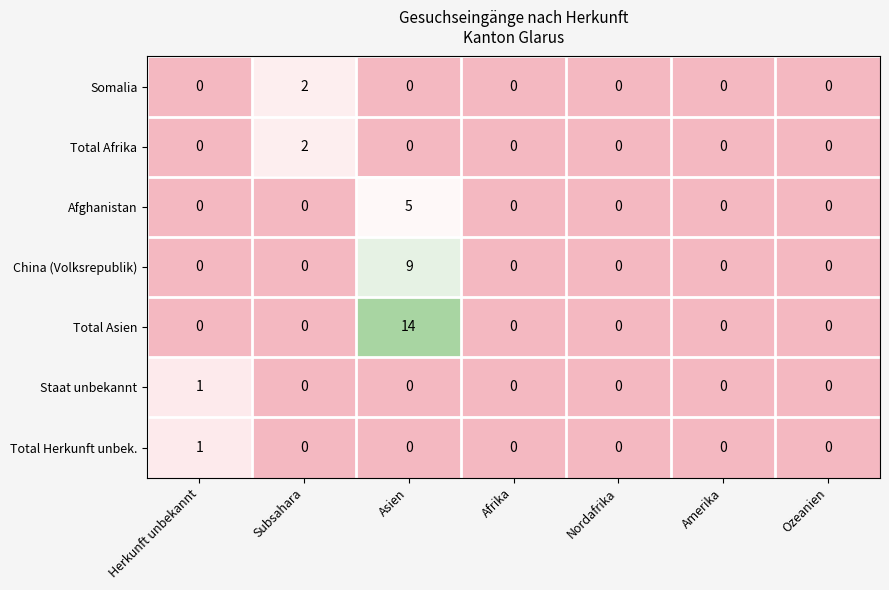

What is the total value across all series at Asien?

28